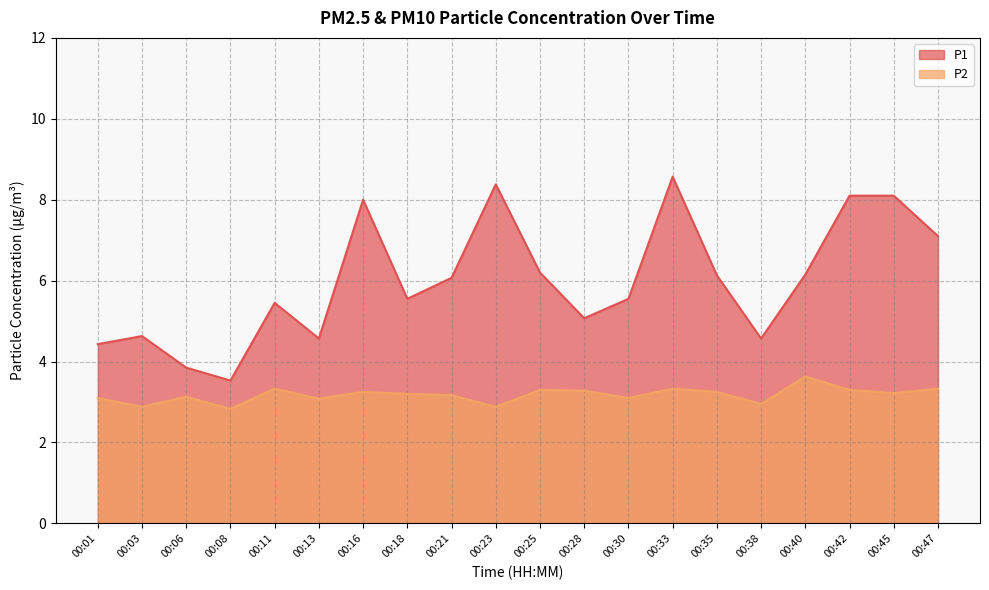

Does the chart have visible grid lines?

Yes